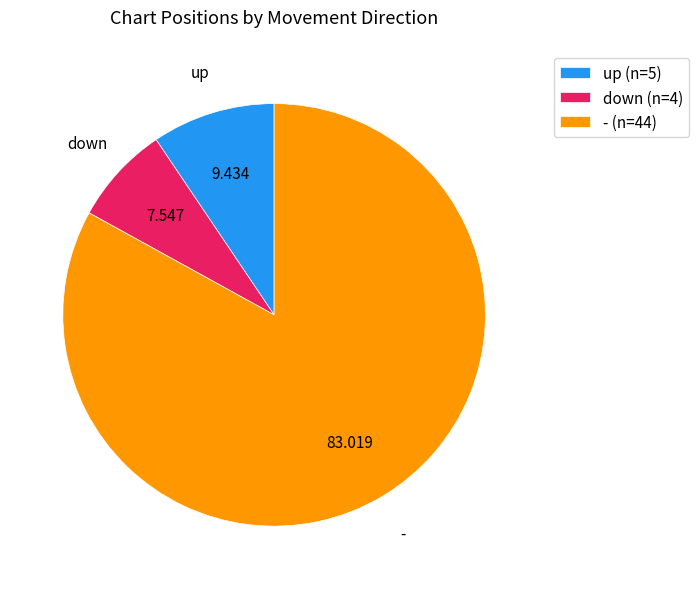

Is there a majority slice in this chart?

Yes